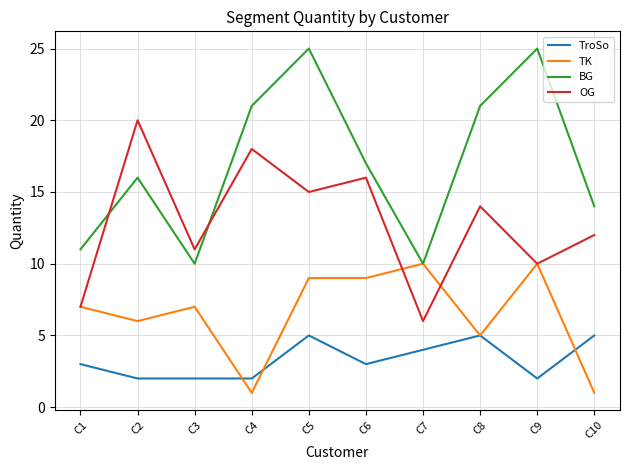

What is the difference between the OG values at C3 and C10?

1